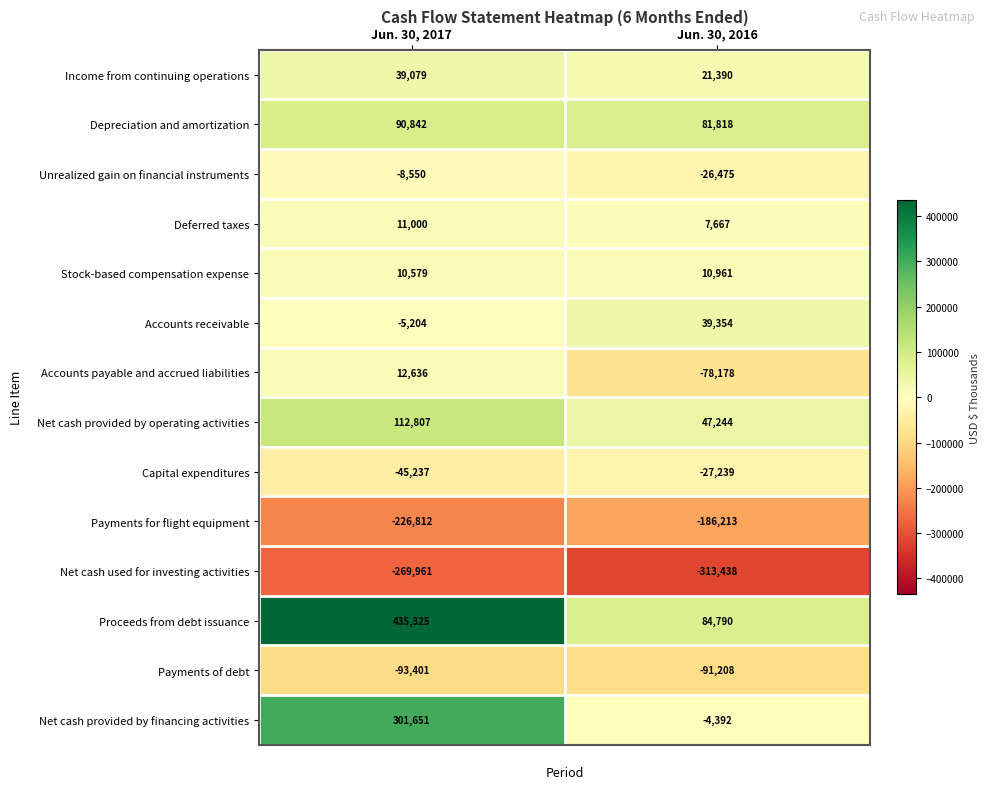

Rank the series by their maximum value, from highest to lowest.

Proceeds from debt issuance, Net cash provided by financing activities, Net cash provided by operating activities, Depreciation and amortization, Accounts receivable, Income from continuing operations, Accounts payable and accrued liabilities, Deferred taxes, Stock-based compensation expense, Unrealized gain on financial instruments, Capital expenditures, Payments of debt, Payments for flight equipment, Net cash used for investing activities